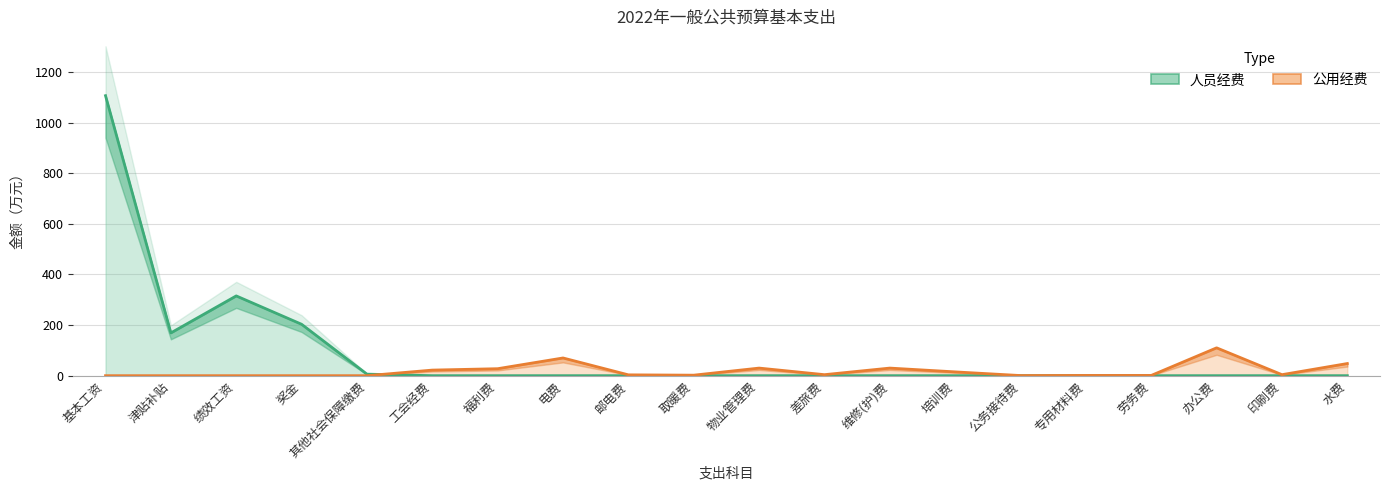

Count the number of data series in this chart.

2